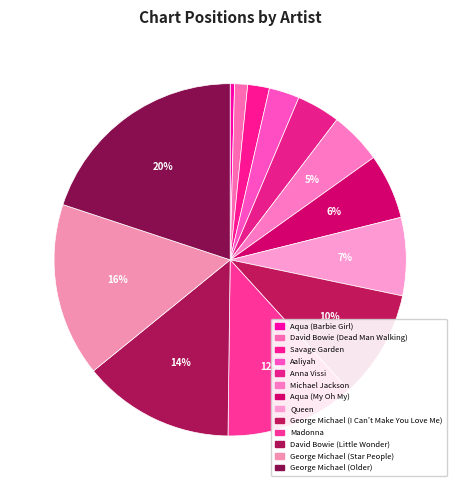

Does Queen represent more than half of the total?

No